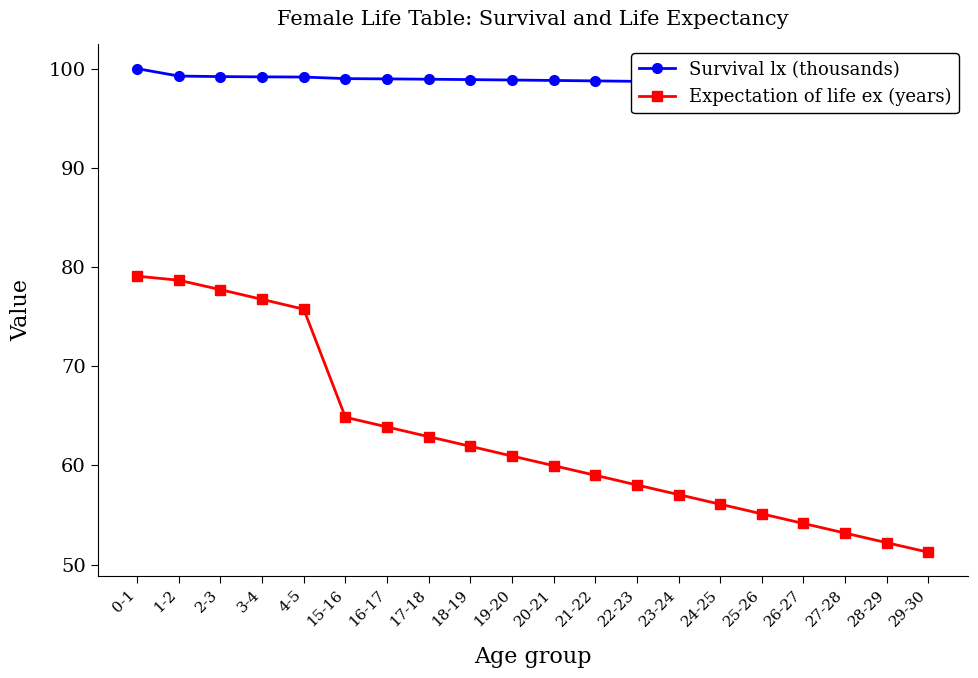

True or false: Expectation of life ex (years) has a value of 98.8 at 18-19.

False